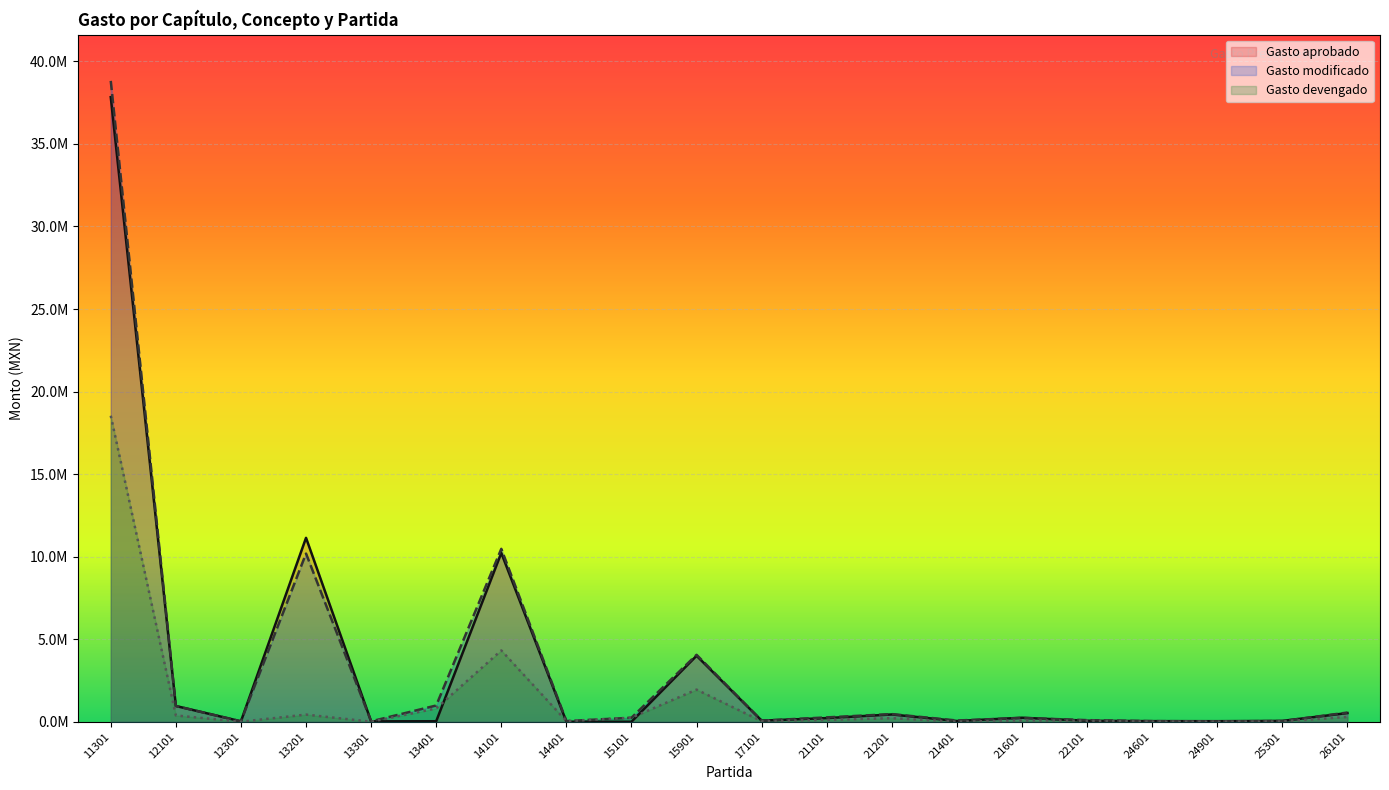

Which category has the highest value across all series?

11301